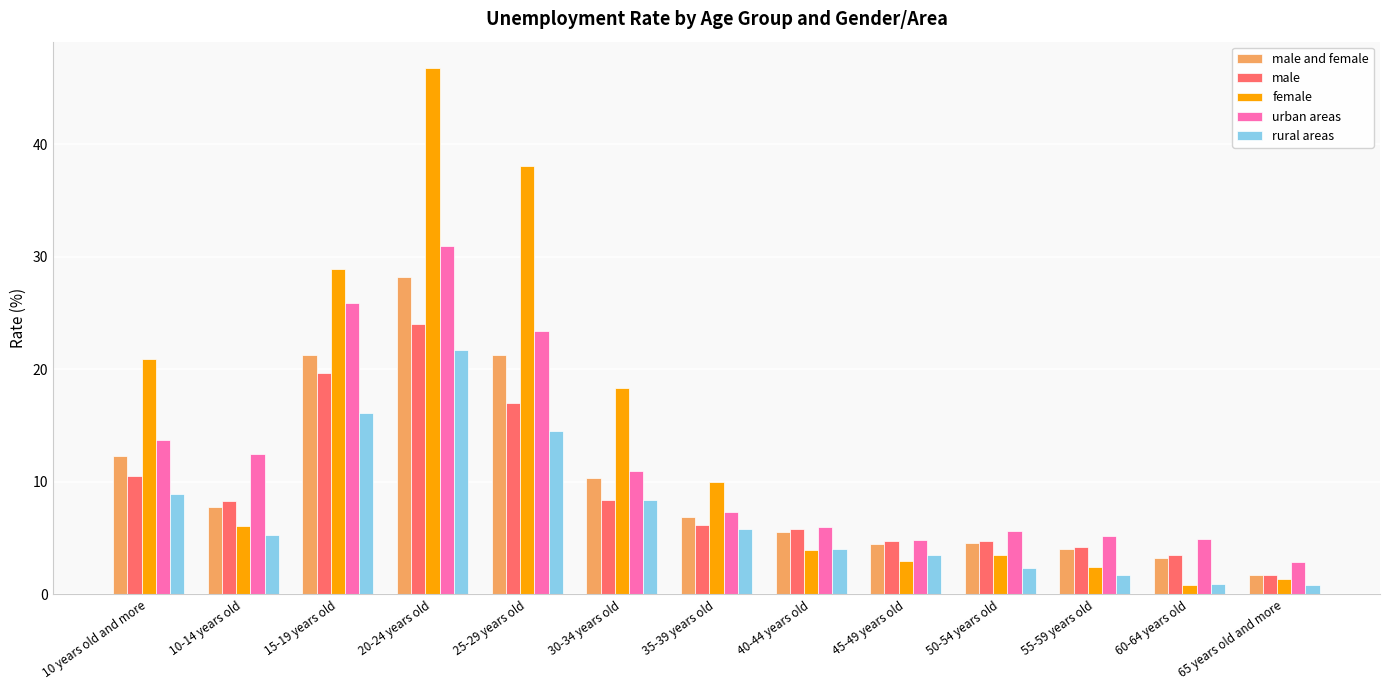

Where does the male and female series first go above 6?

10 years old and more